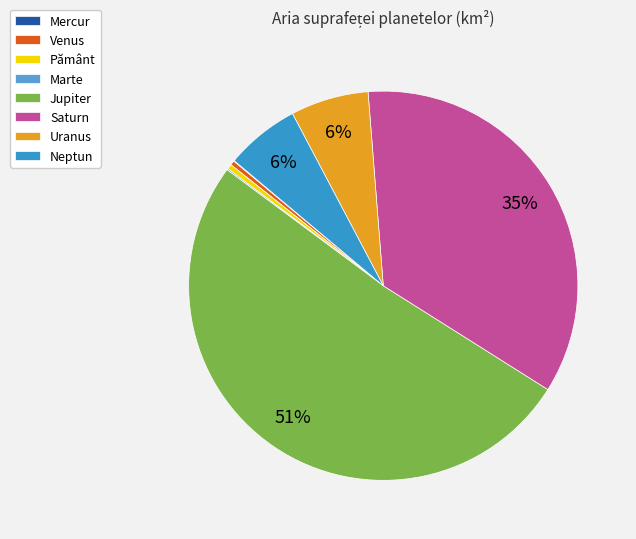

Is the sum of Jupiter and Venus greater than half?

Yes